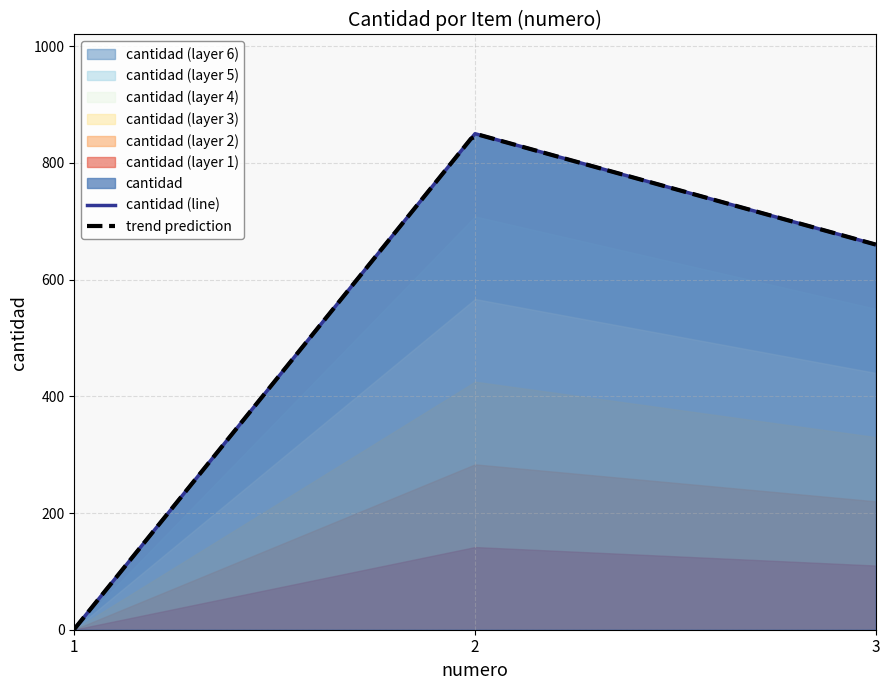

What is the change in value from 1 to 2?

+849